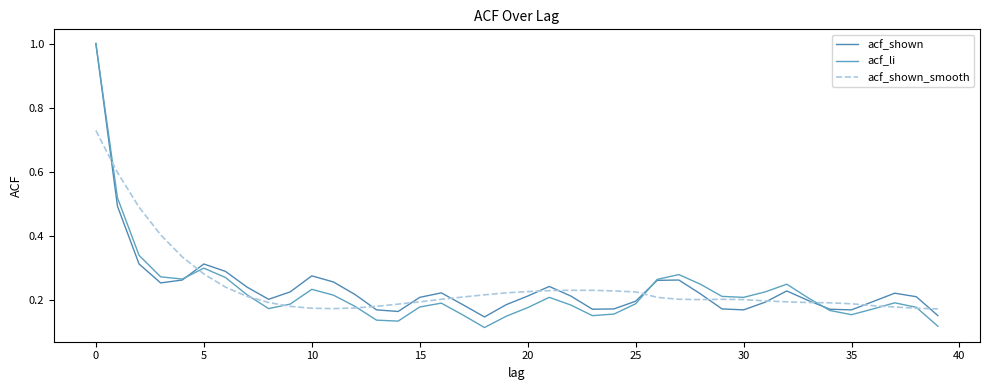

What is the label of the 24th point from the right?

16